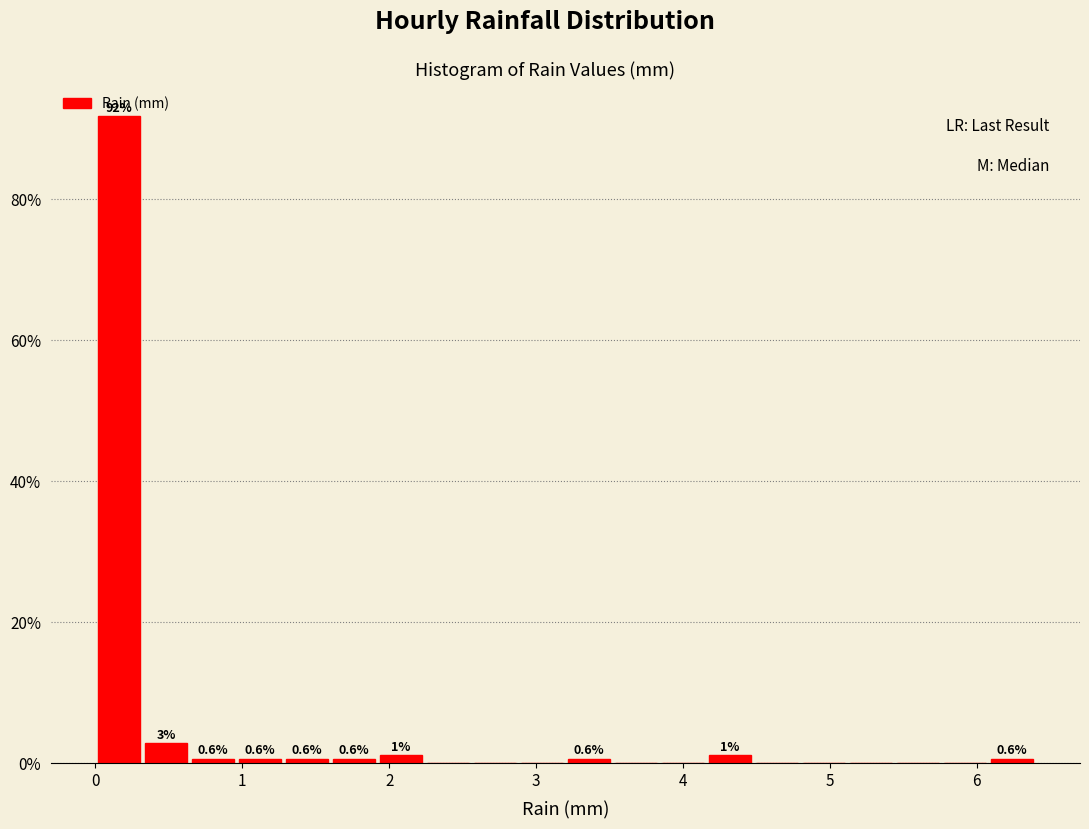

Read against the x-axis, roughly where is the centre of the tallest bar?

0.2